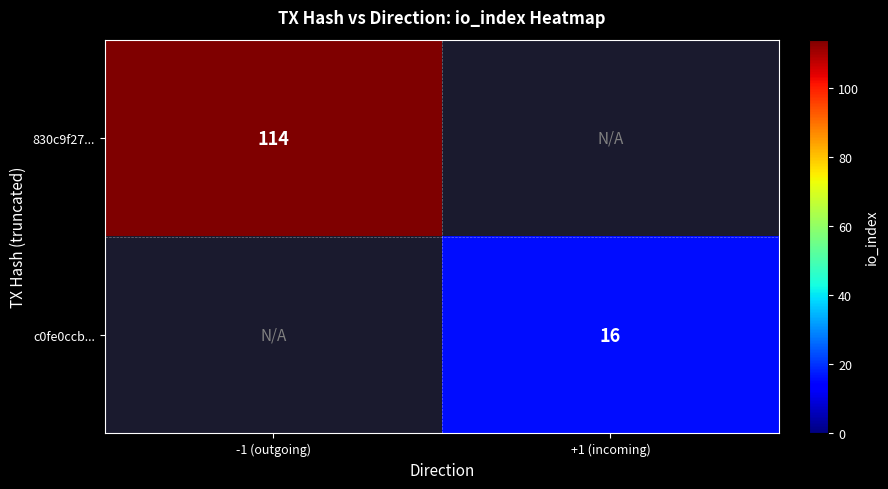

The value of c0fe0ccb... at +1 (incoming) is 16. True or false?

True